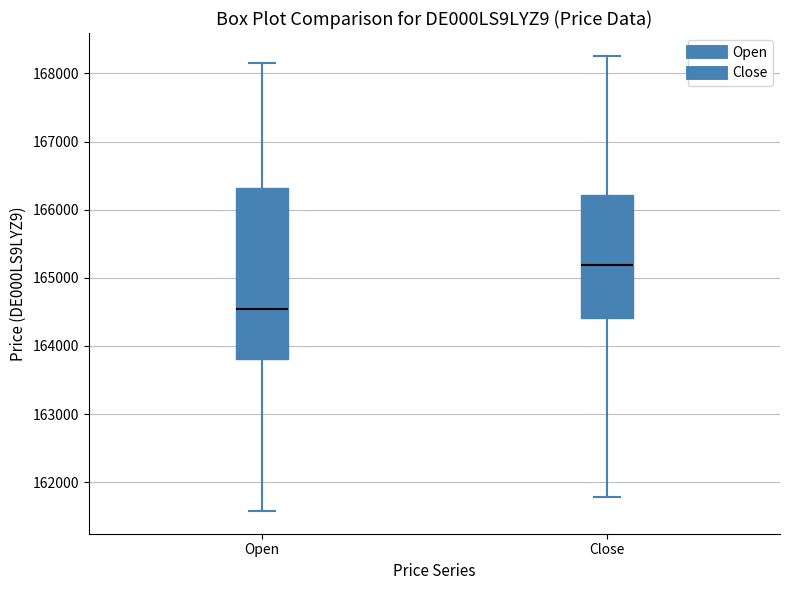

Which box has the lowest median line?

Open